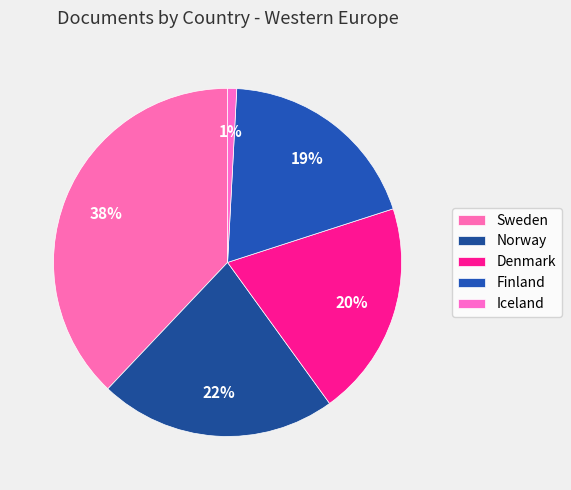

True or false: Iceland accounts for 12% of the total.

False